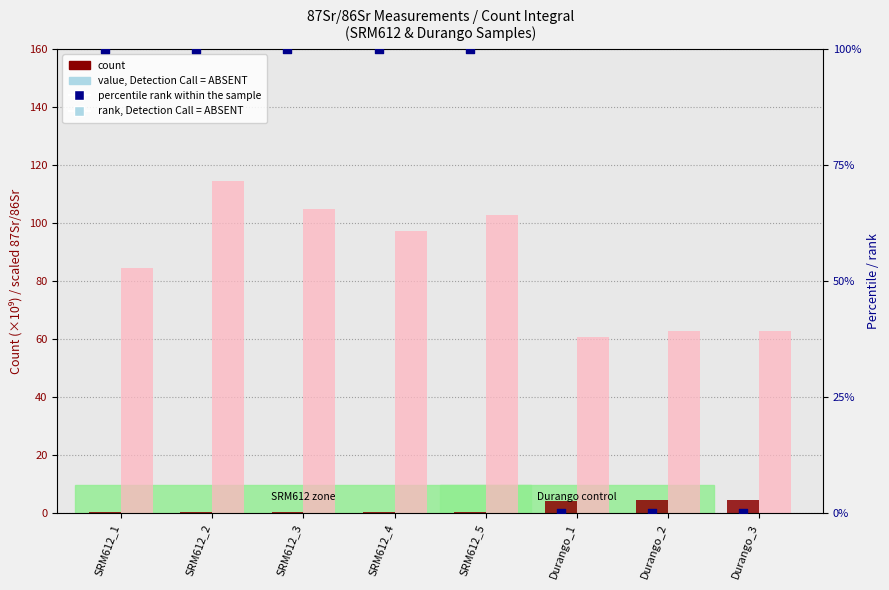

What are all the series names shown in the legend?

count, value, Detection Call = ABSENT, percentile rank within the sample, rank, Detection Call = ABSENT